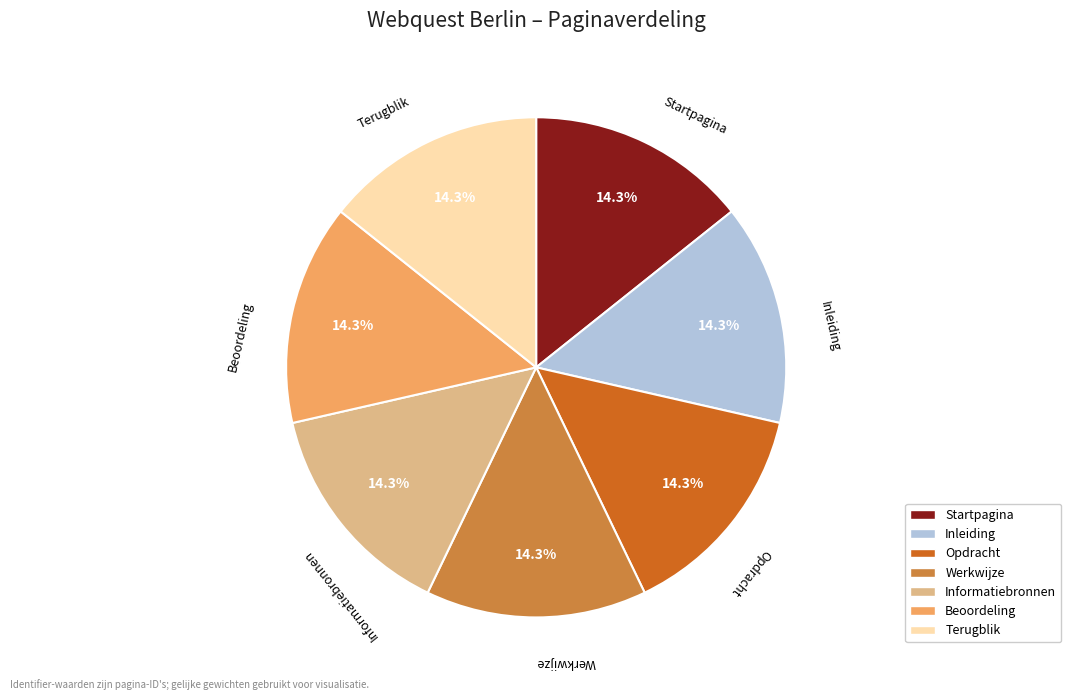

What is the total percentage of Terugblik and Startpagina?

28.6%